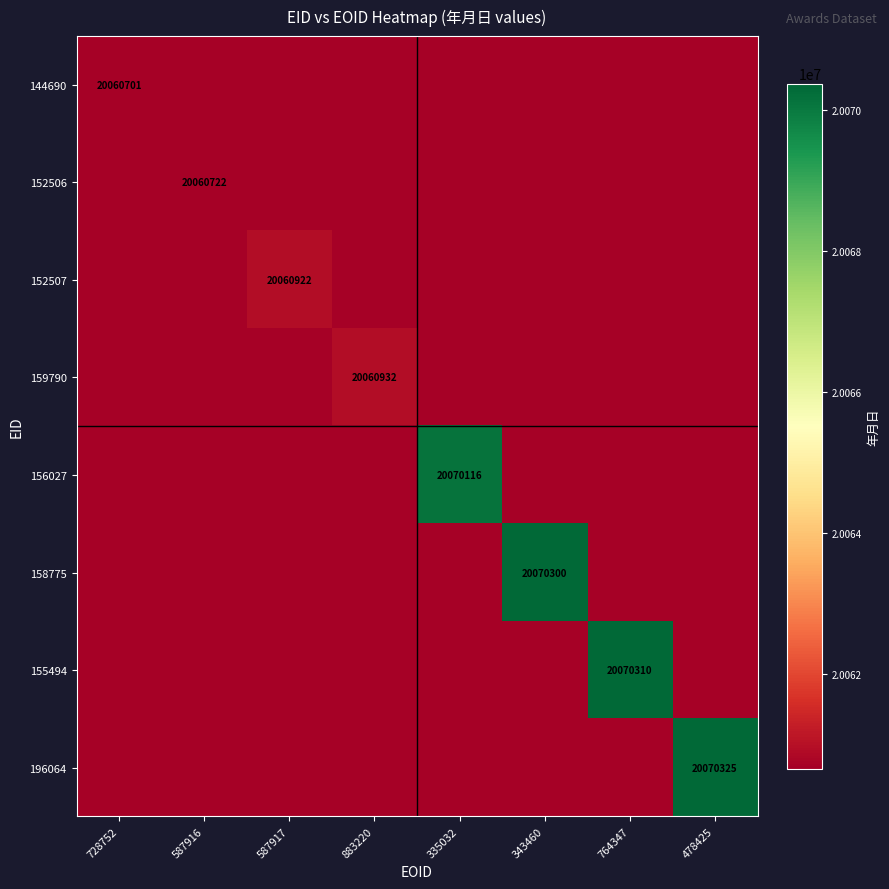

True or false: 144690 has a value of 20060700 at 478425.

True